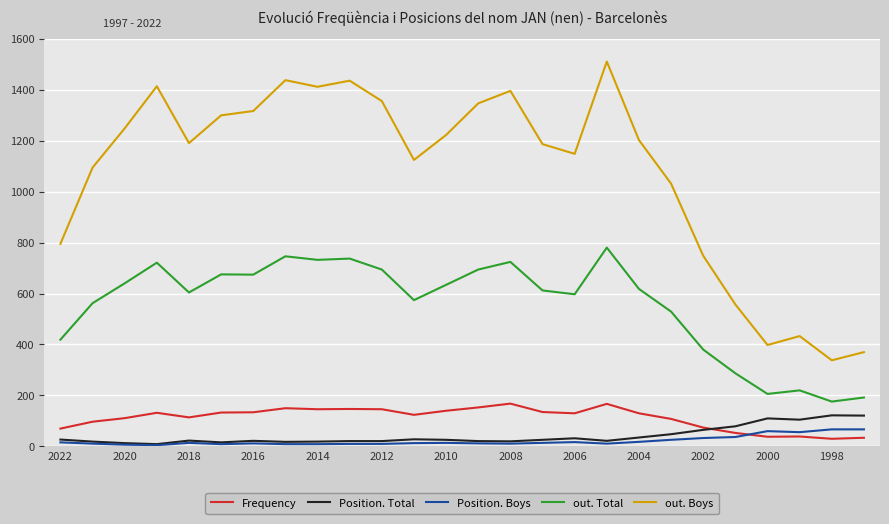

Which series has the widest spread of values?

out. Boys